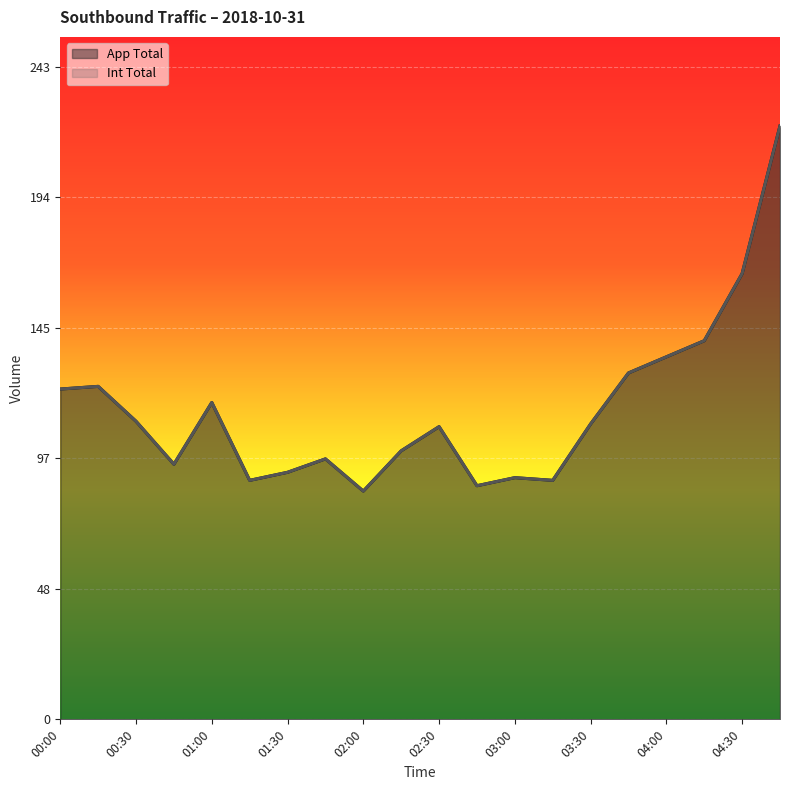

Which series has the largest range (max minus min)?

App Total